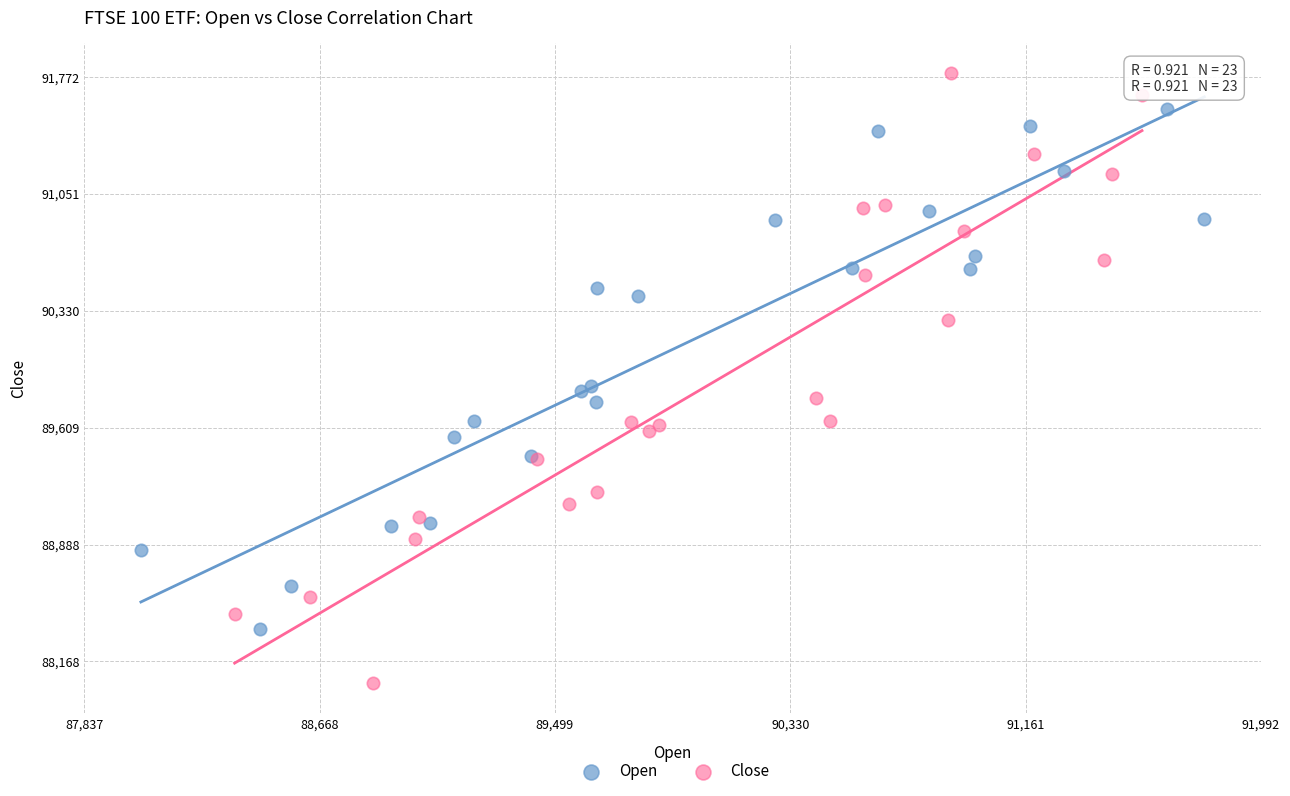

Which series reaches the minimum Y coordinate?

Close